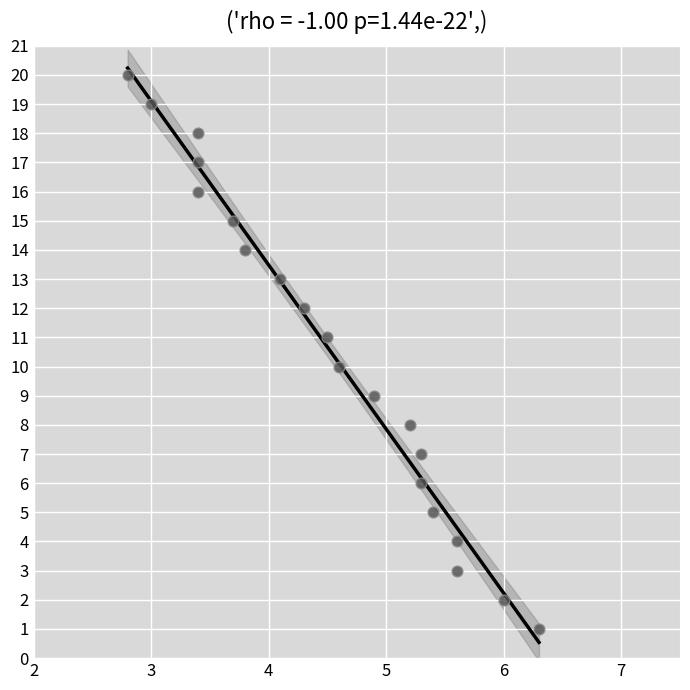

What is the range of Y values (max minus min)?

19